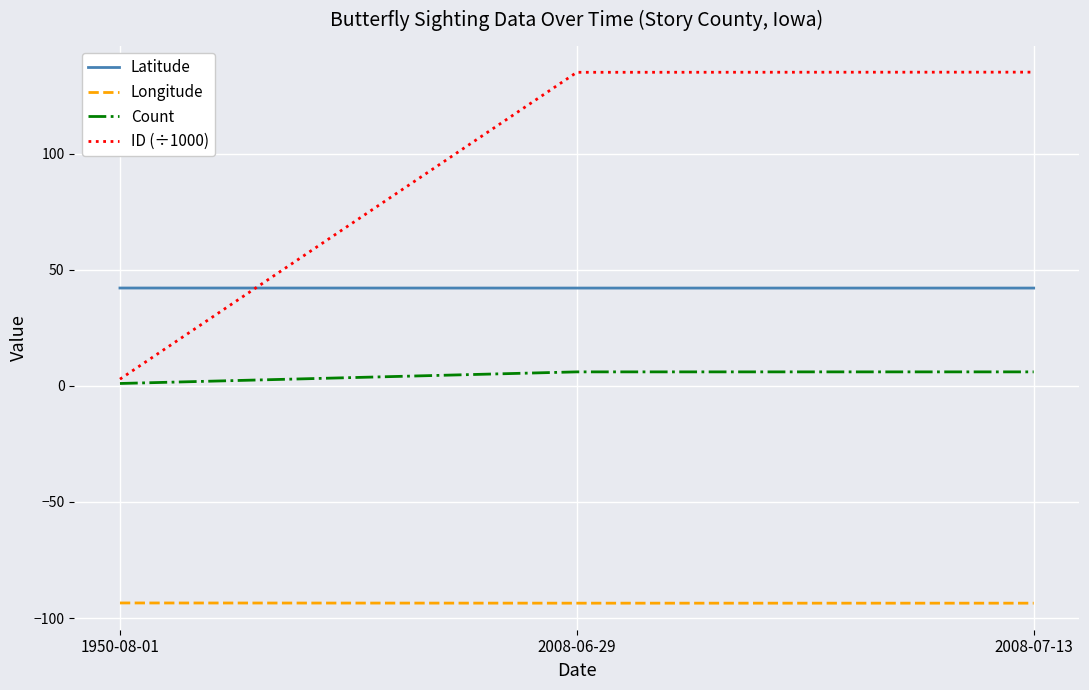

True or false: Longitude has a value of -20.5 at 1950-08-01.

False